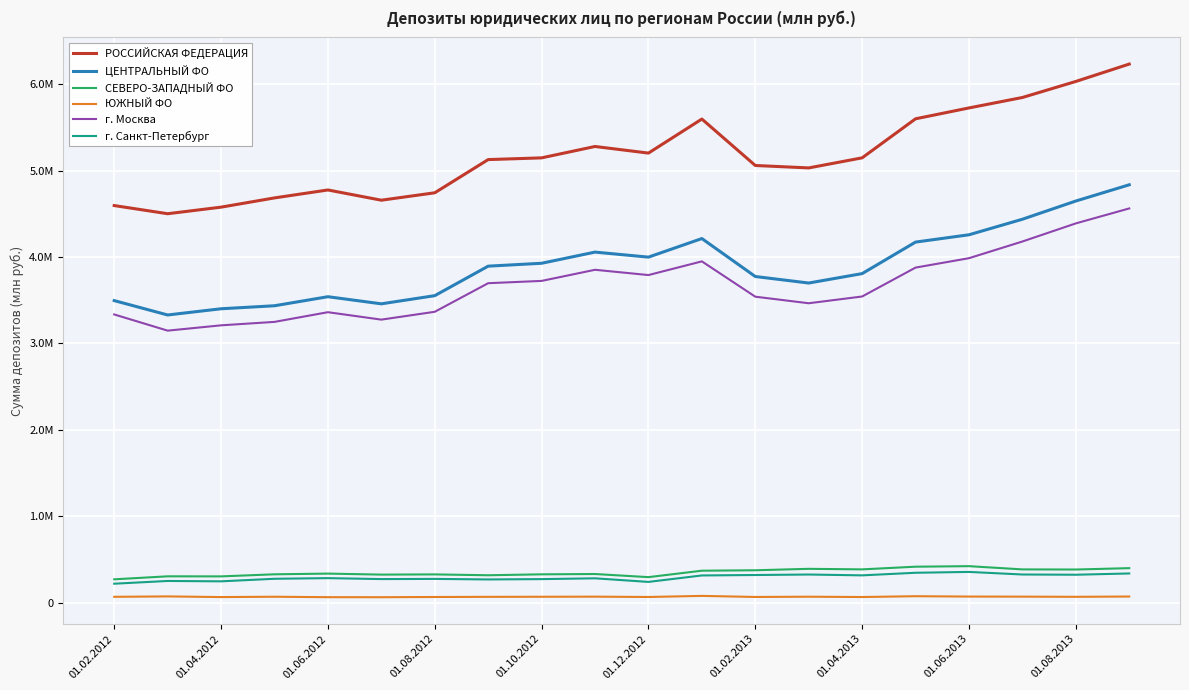

Does the chart have visible grid lines?

Yes